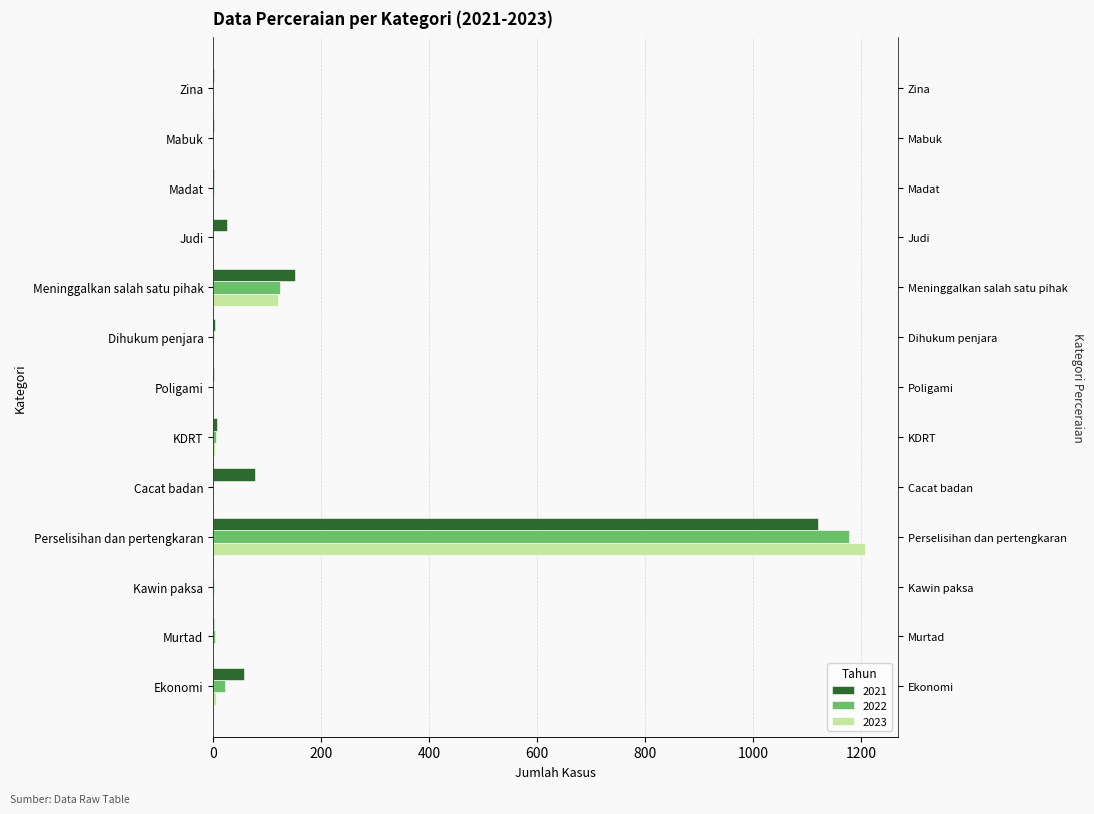

Is it true that 2021 equals 26 at Judi?

True